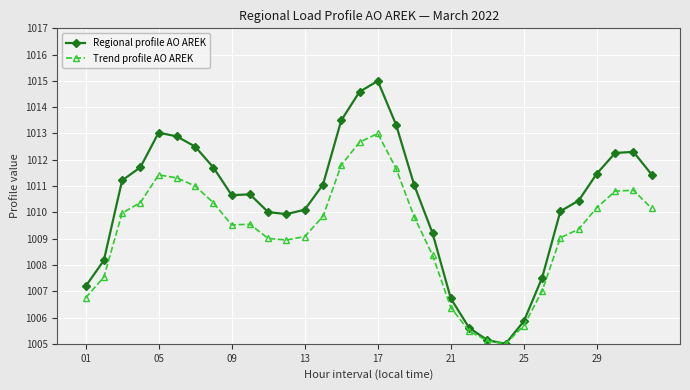

True or false: Regional profile AO AREK has more than 0 interior local peaks.

True